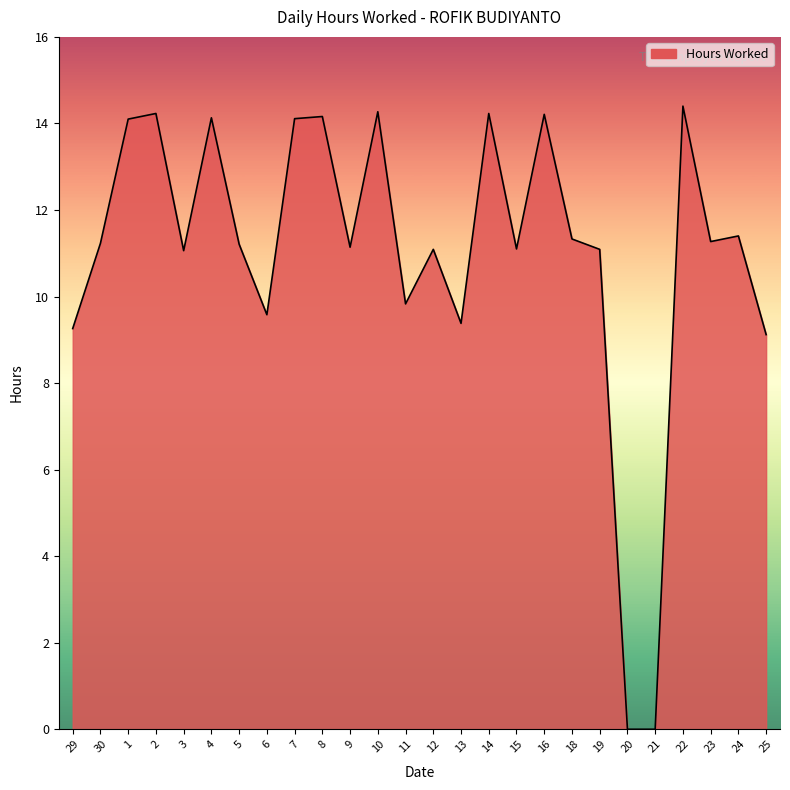

What position from the right is 25?

1